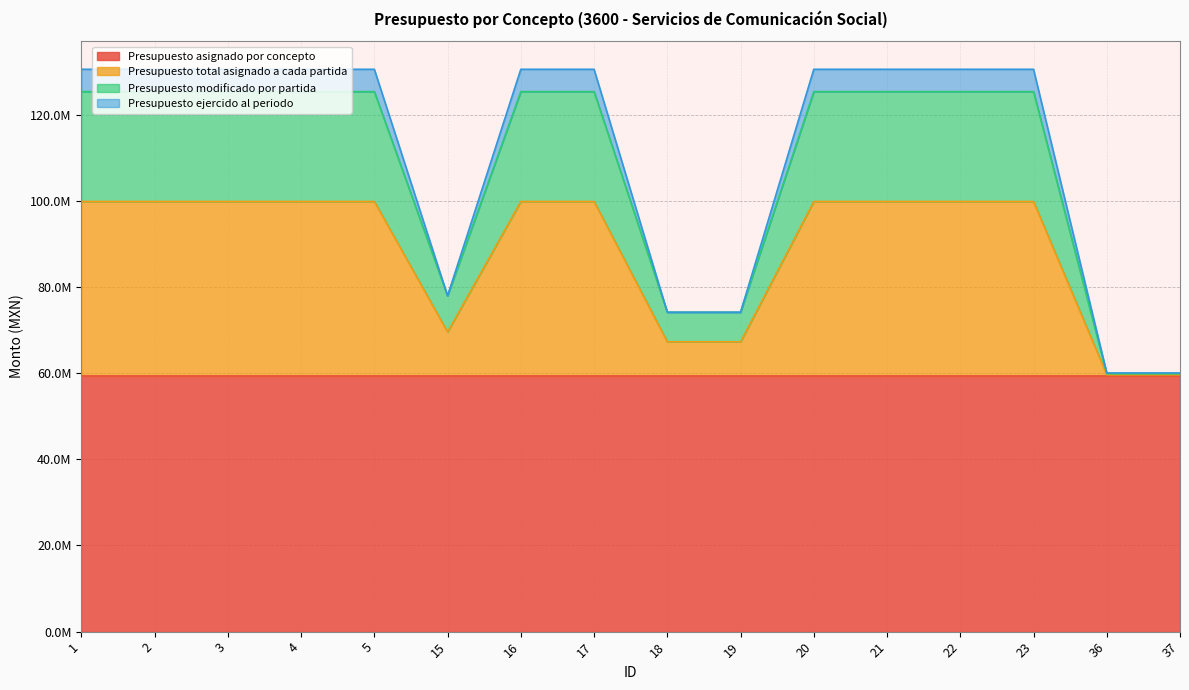

Which has a higher value, 5 or 17?

5